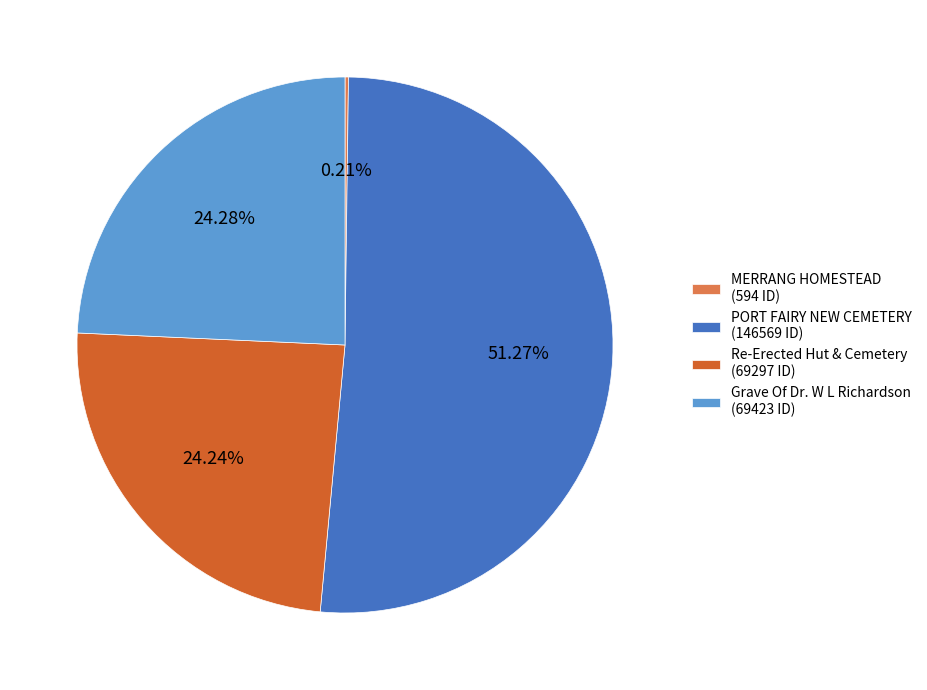

What is the ratio of the value at Re-Erected Hut & Cemetery (69297 ID) to the value at PORT FAIRY NEW CEMETERY (146569 ID)?

0.5